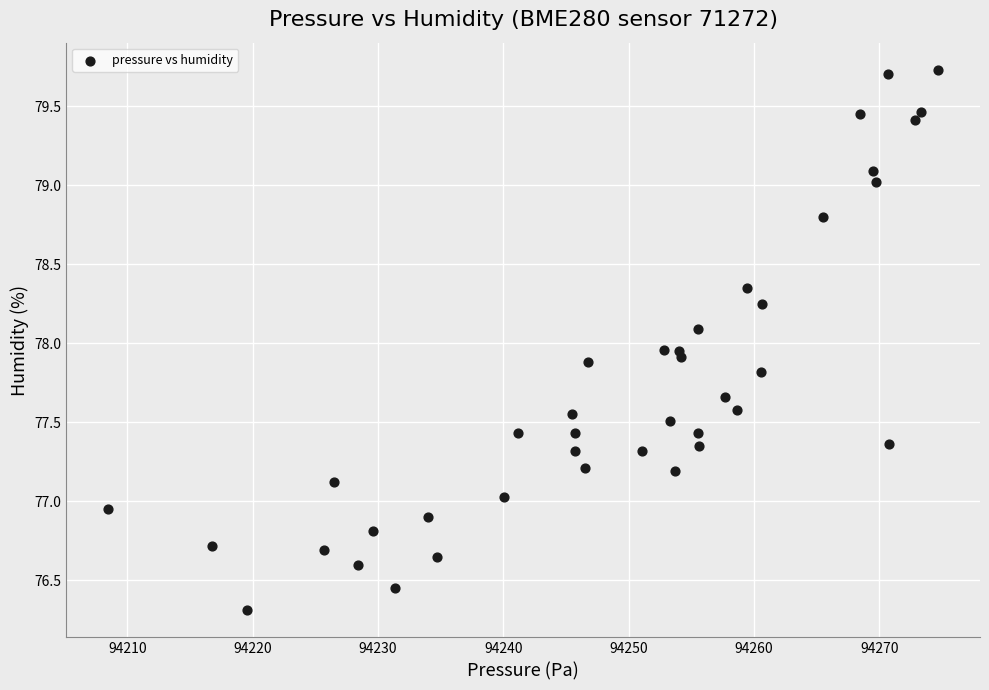

What is the range of X values (max minus min)?

66.3